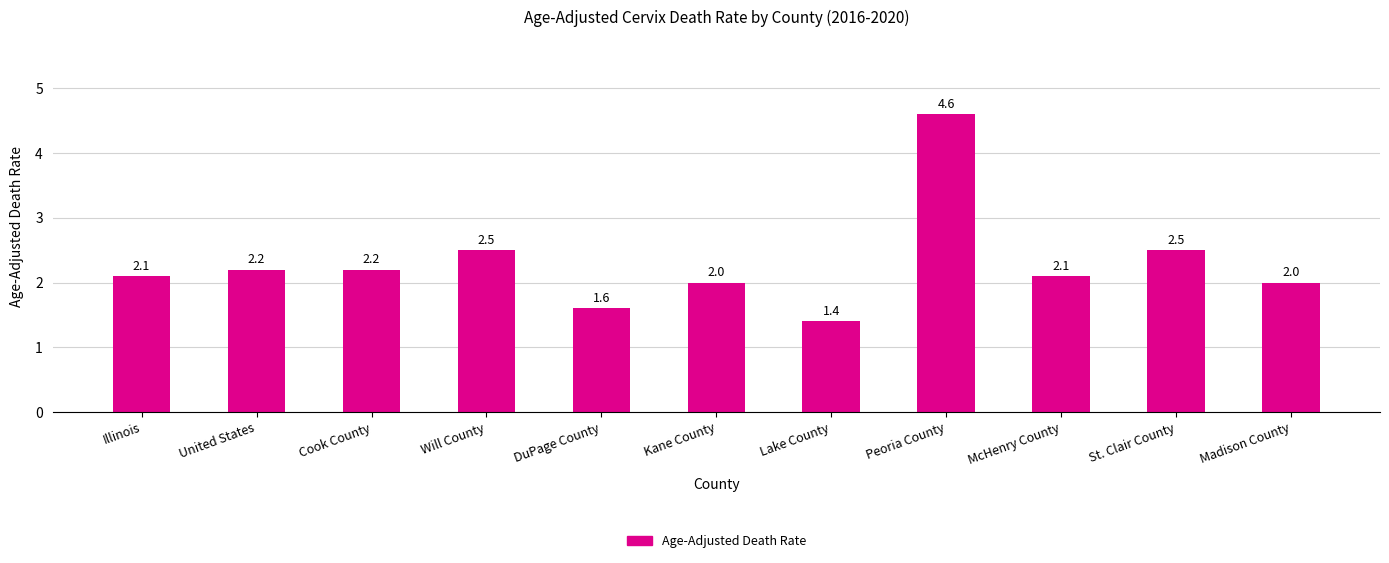

The chart shows a value of 0.5 at Madison County. True or false?

False